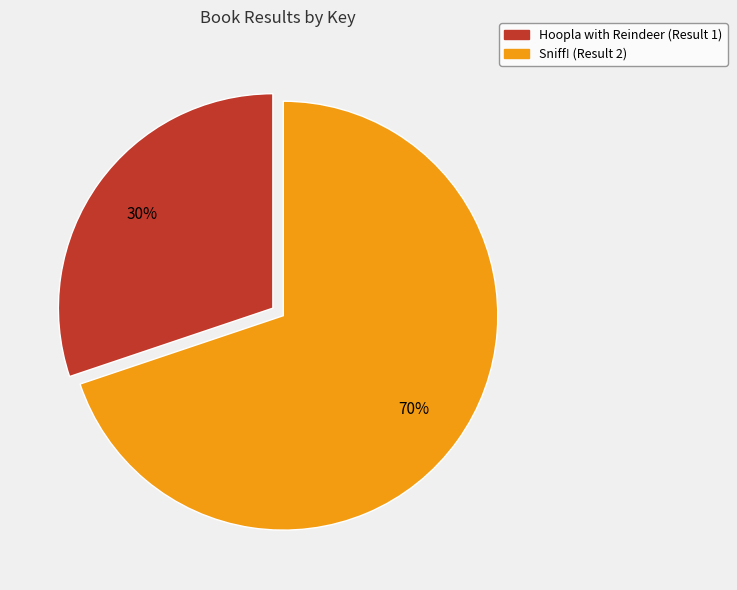

To the nearest percent, what percentage of the pie is Sniff! (Result 2)?

70%